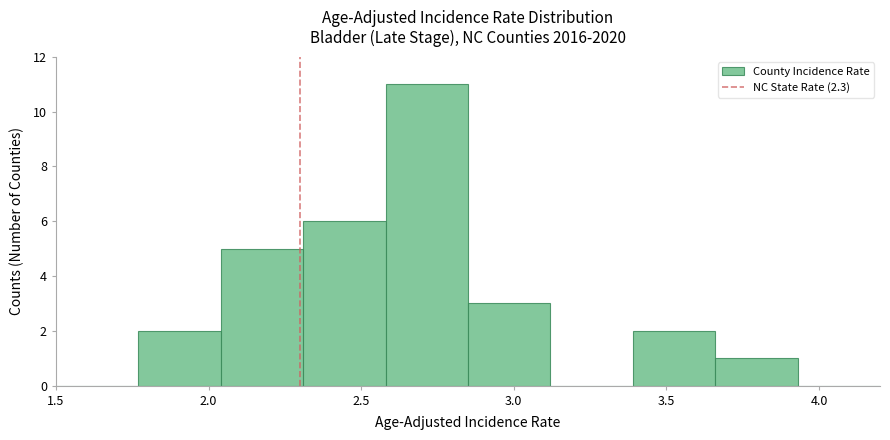

Reading left to right, list every bar in this chart as the range it spans on the x-axis followed by its height. Neither the bar edges nor the heights are printed on the chart, so give them approximately, as read against the axes.

1.50 to 1.77: 0
1.77 to 2.04: 2
2.04 to 2.31: 5
2.31 to 2.58: 6
2.58 to 2.85: 11
2.85 to 3.12: 3
3.12 to 3.39: 0
3.39 to 3.66: 2
3.66 to 3.93: 1
3.93 to 4.20: 0